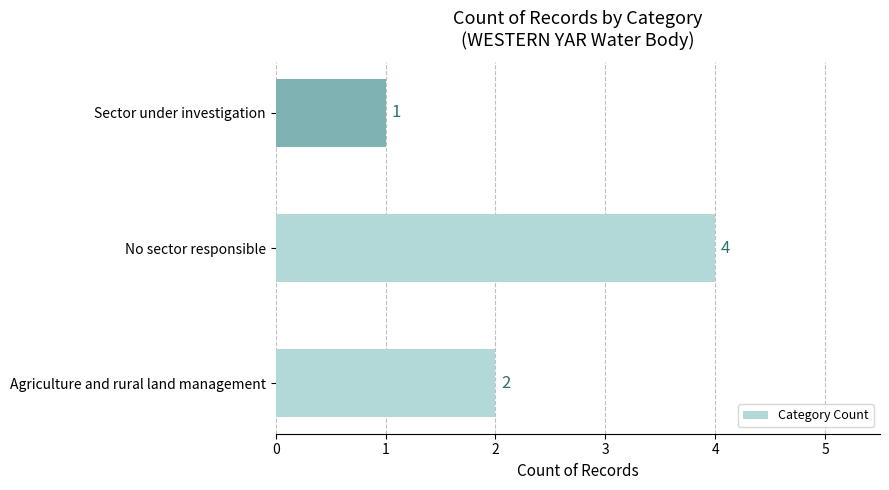

What is the sum of all values?

7